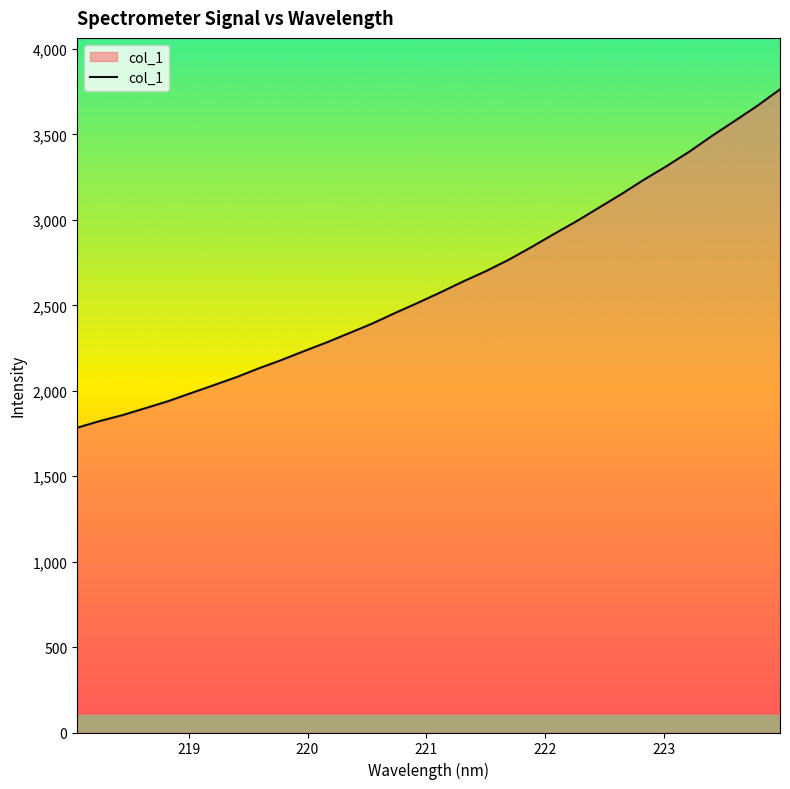

What is the greatest value displayed?

3764.2